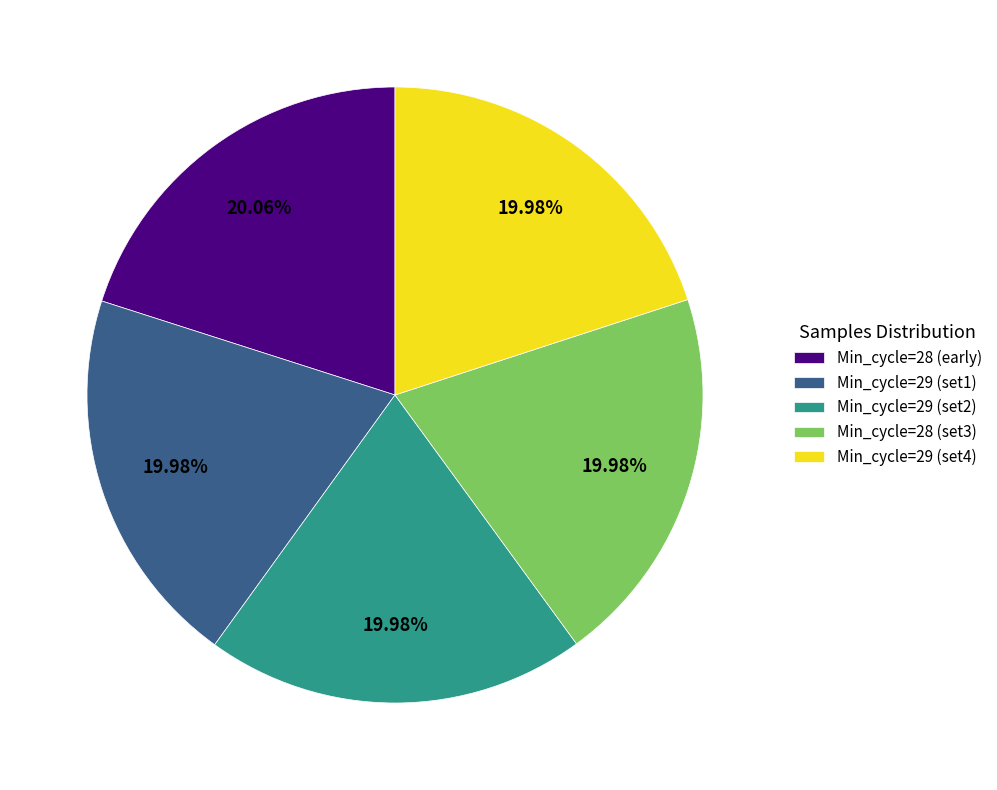

How many slices are in this pie chart?

5